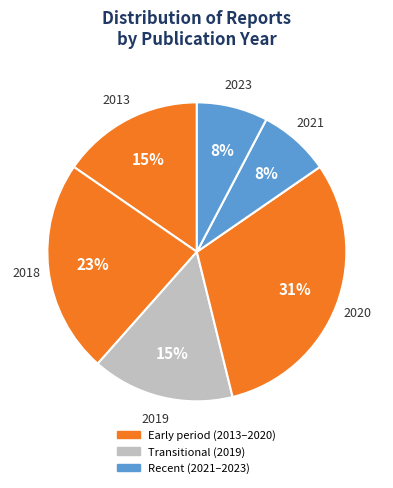

Which has a higher value, 2019 or 2023?

2019